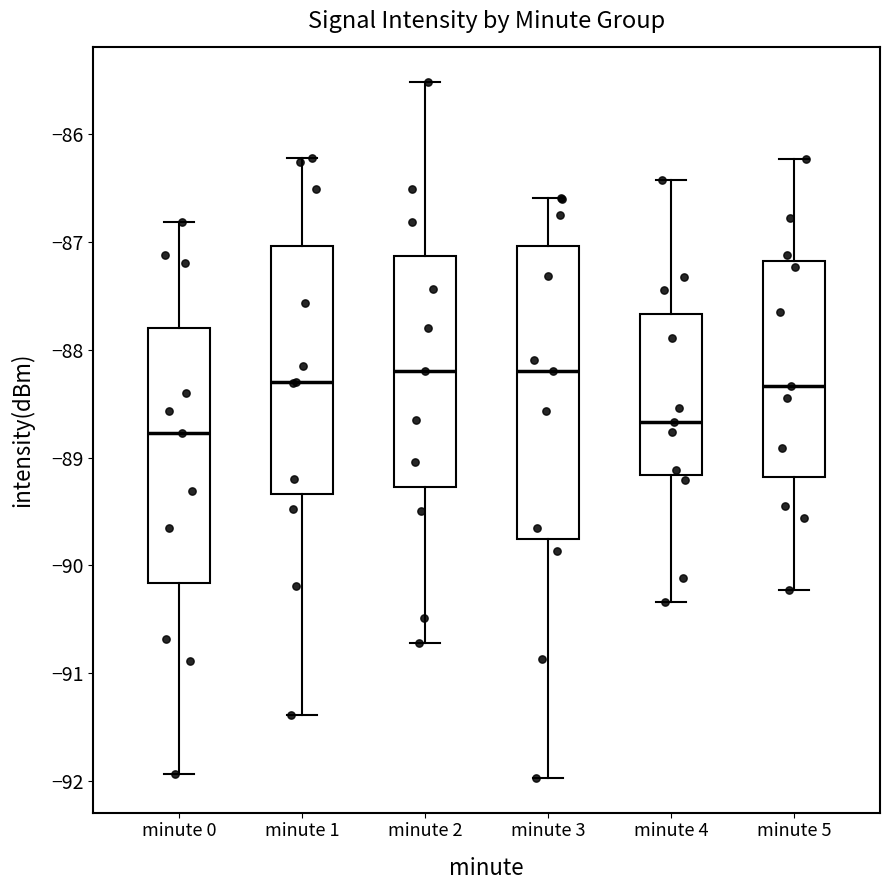

Which box is the tallest, from its lower edge to its upper edge?

minute 3